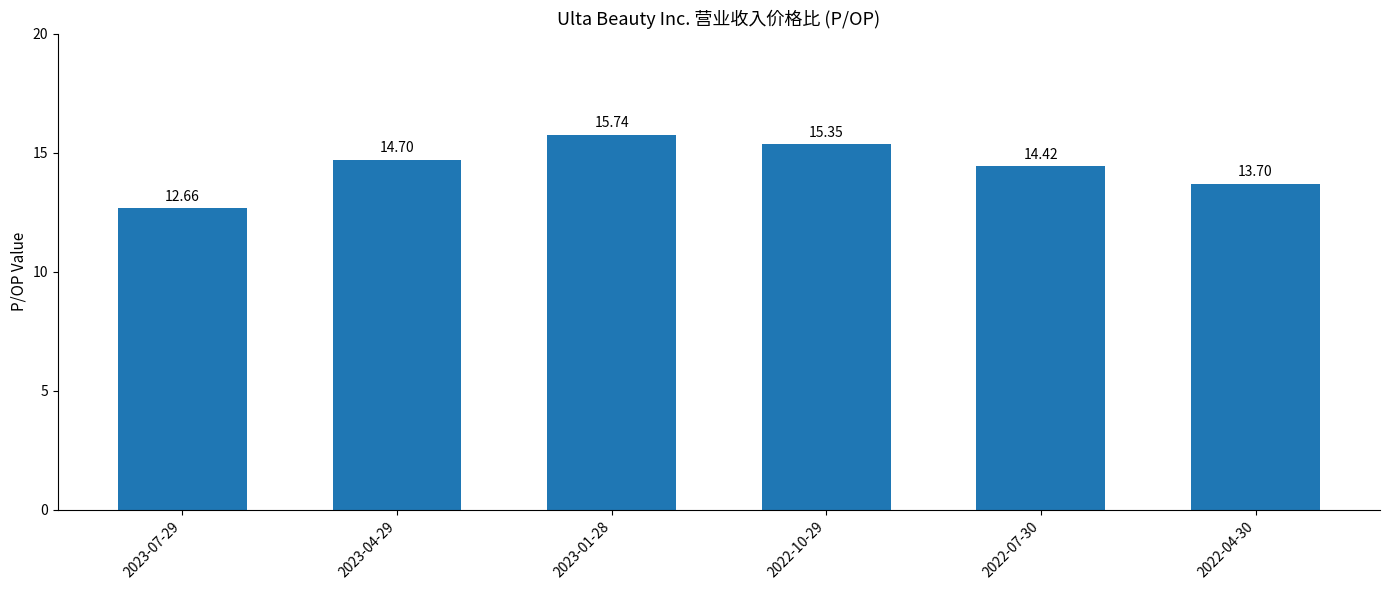

Is it true that the value at 2023-04-29 is 8.5?

False